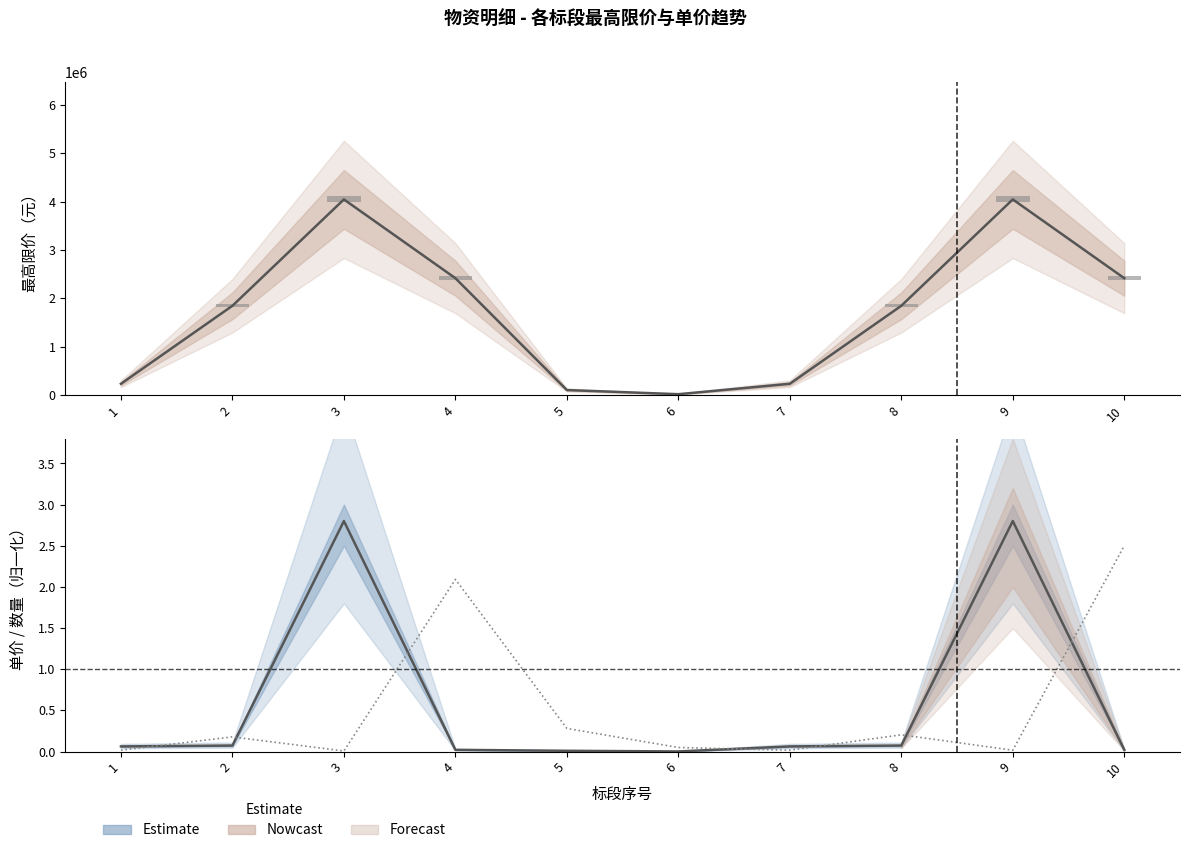

Is the value of 单价最高投标限价（元） at 6 greater than the value of 最高限价（元） at 1?

No